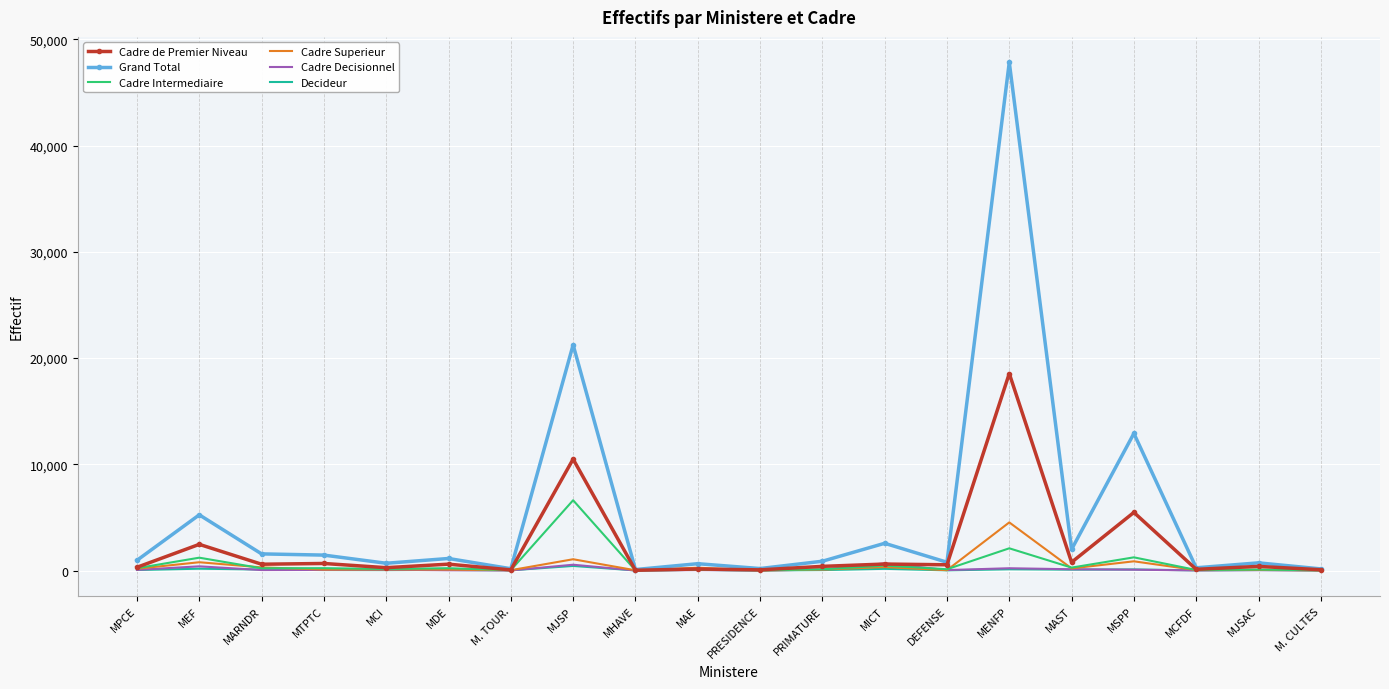

At which category is the sum across all series the highest?

MENFP